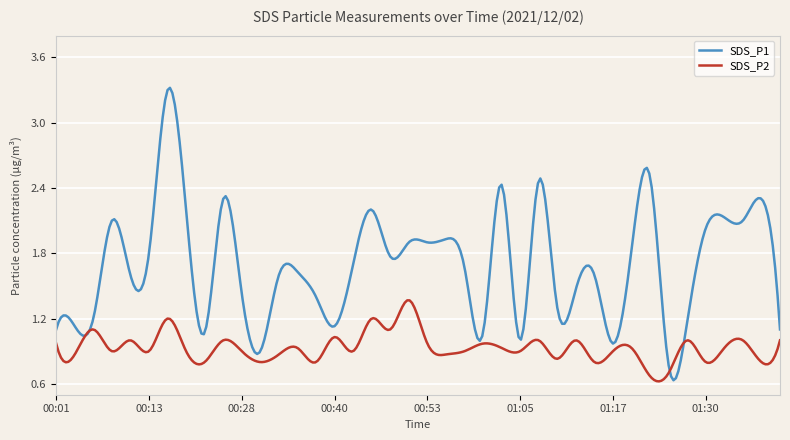

Which series has the largest total across all categories?

SDS_P1